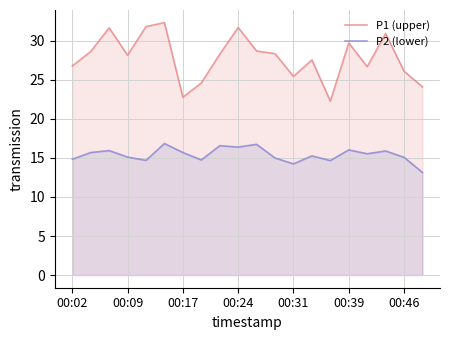

What is the sum of all P1 (upper) values?

556.1